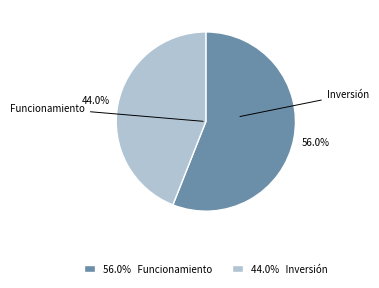

Is there a majority slice in this chart?

Yes